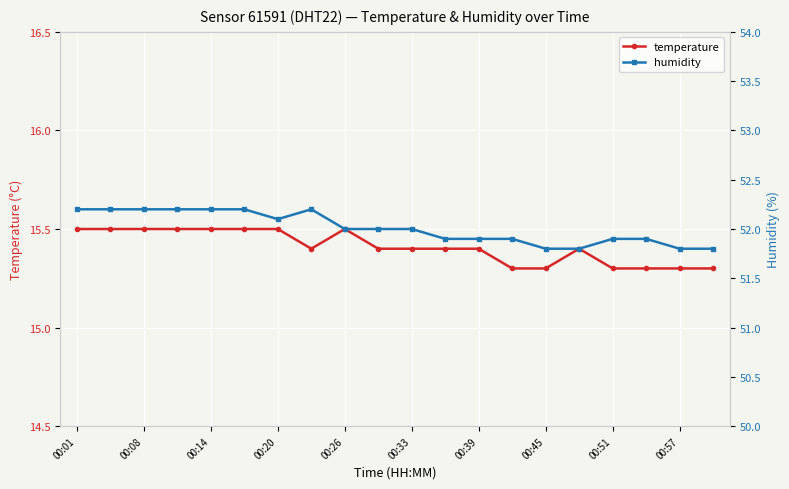

List the series in order of their peak value, highest first.

humidity, temperature